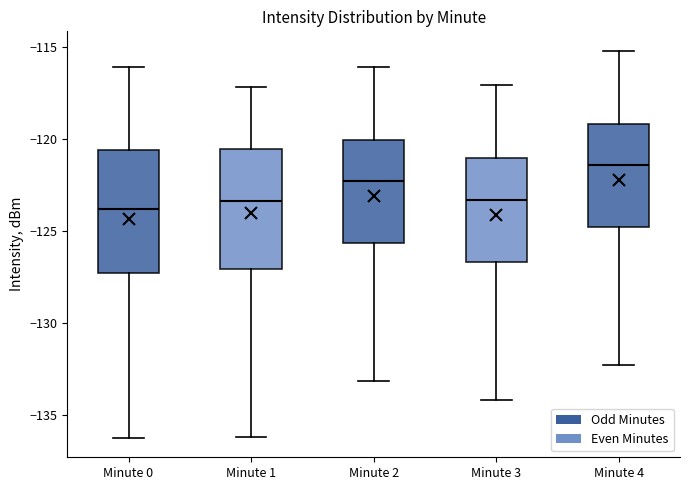

Reading left to right, transcribe this box plot: for each box, give where its median line is, the range the box spans, and where its two whiskers end, as read against the y-axis. The values are not printed on the chart, so give them approximately, as read against the axis.

Minute 0: median -124.0, box -127.5 to -120.5, whiskers -136.0 to -116.0
Minute 1: median -123.5, box -127.0 to -120.5, whiskers -136.0 to -117.0
Minute 2: median -122.5, box -125.5 to -120.0, whiskers -133.0 to -116.0
Minute 3: median -123.5, box -126.5 to -121.0, whiskers -134.0 to -117.0
Minute 4: median -121.5, box -125.0 to -119.0, whiskers -132.5 to -115.0